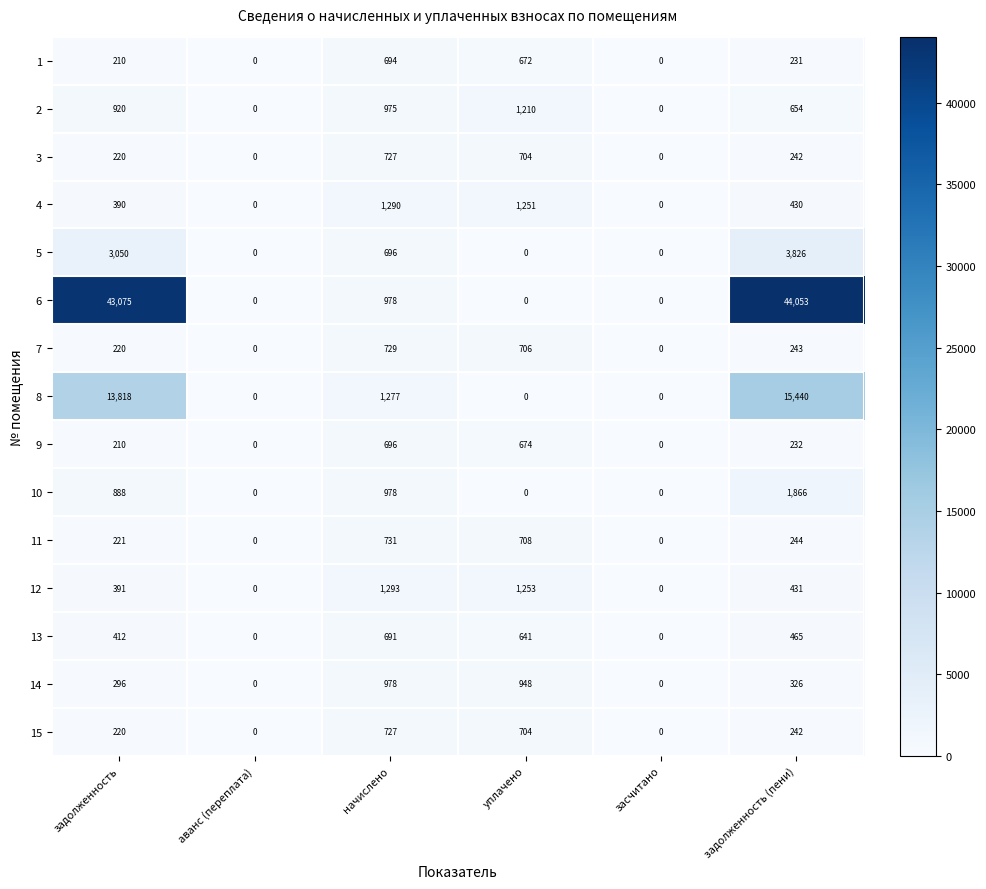

What is the difference between the 14 values at засчитано and начислено?

978